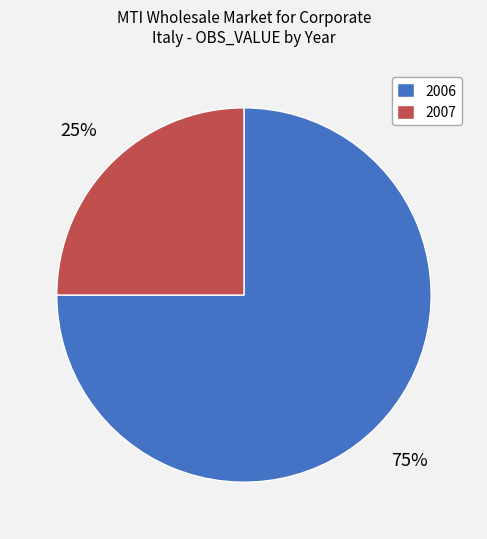

Rank the categories by value from lowest to highest.

2007, 2006